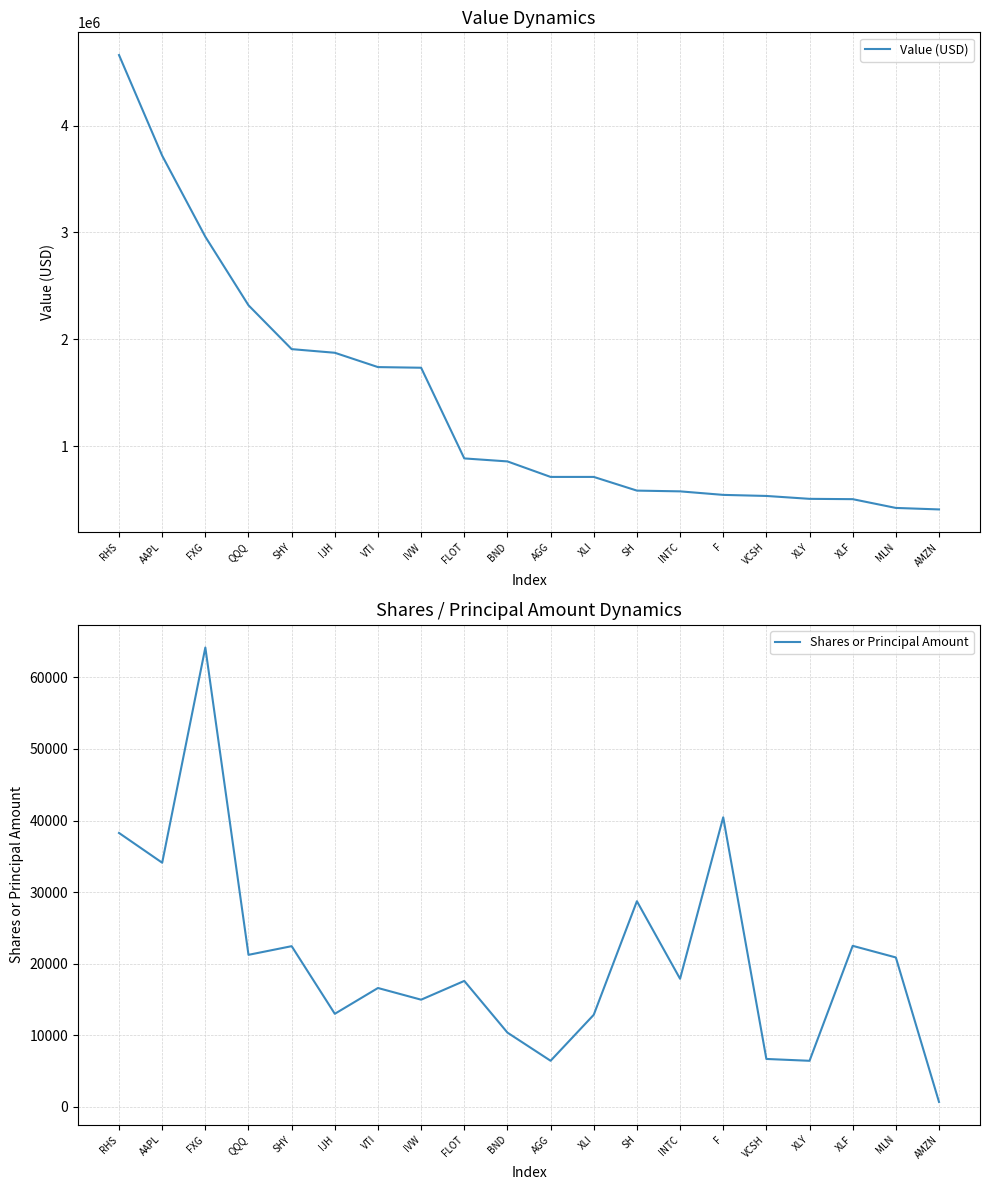

What is the approximate value of Shares or Principal Amount at AAPL?

34110